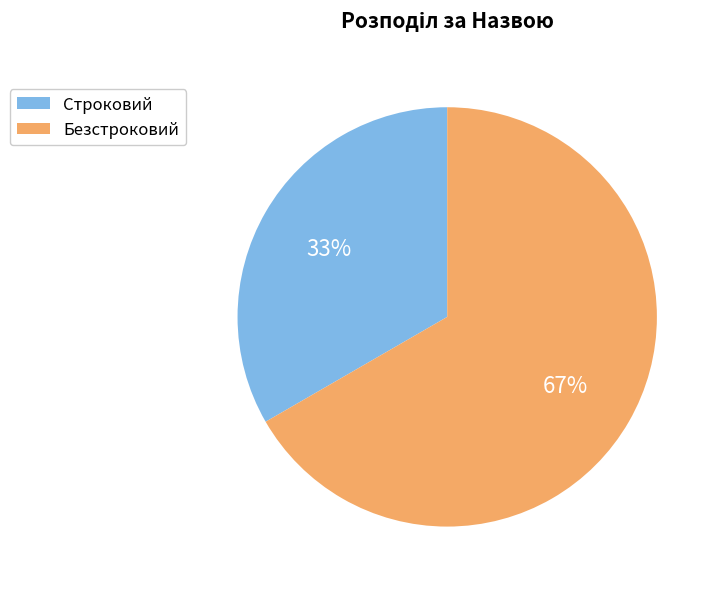

Does any single category account for the majority?

Yes